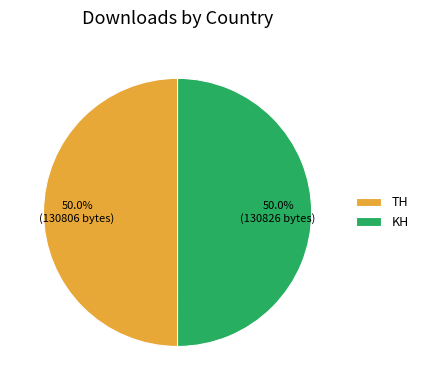

Approximately how many times larger is the value at TH compared to KH?

1.0